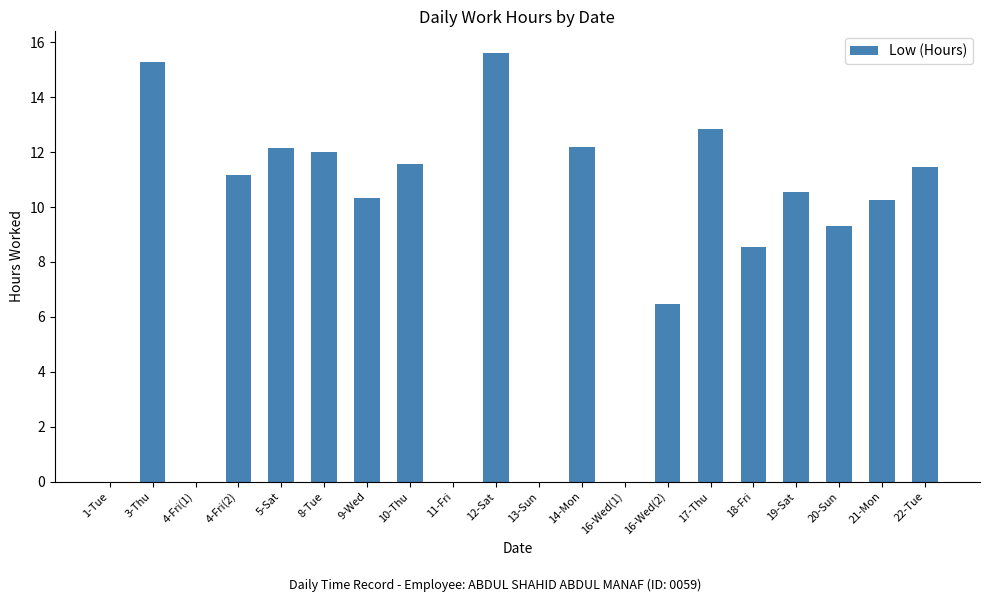

Does the chart contain stacked bars?

No